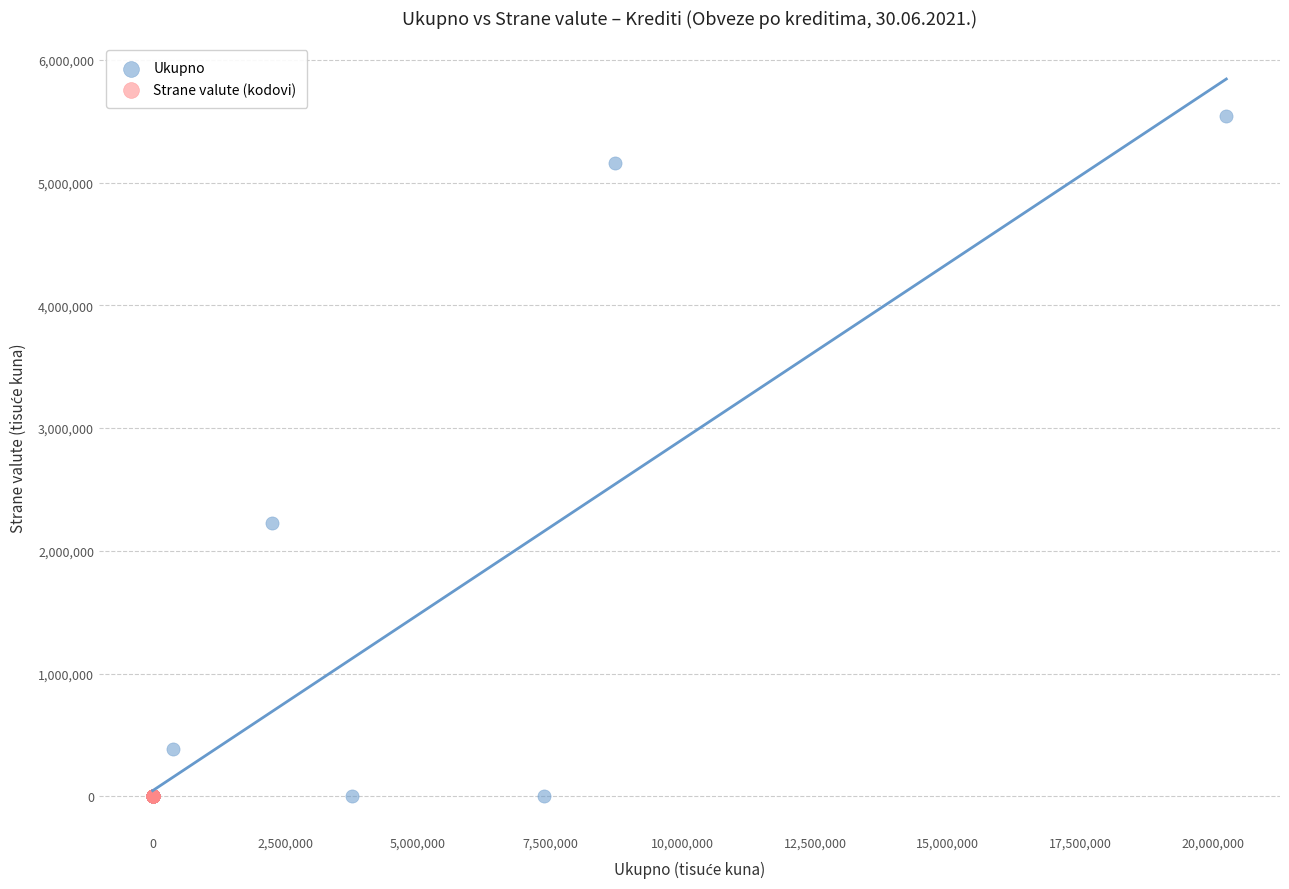

Which series has the largest Y range (max minus min)?

Ukupno